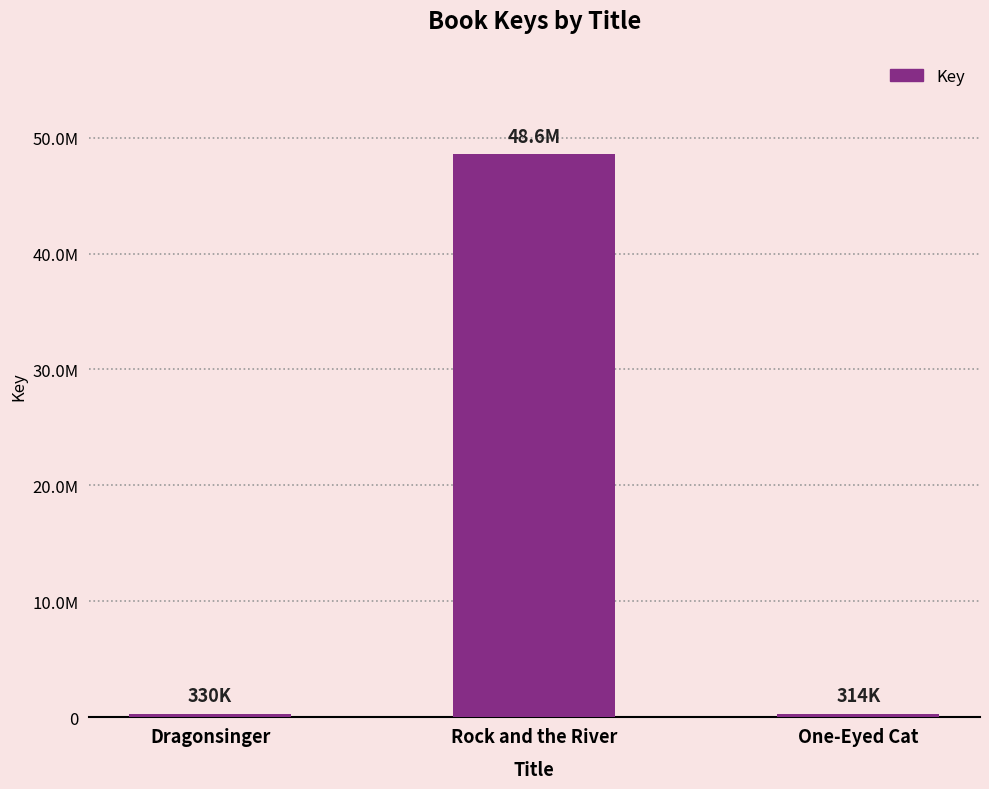

What is the label of the 3rd bar from the right?

Dragonsinger